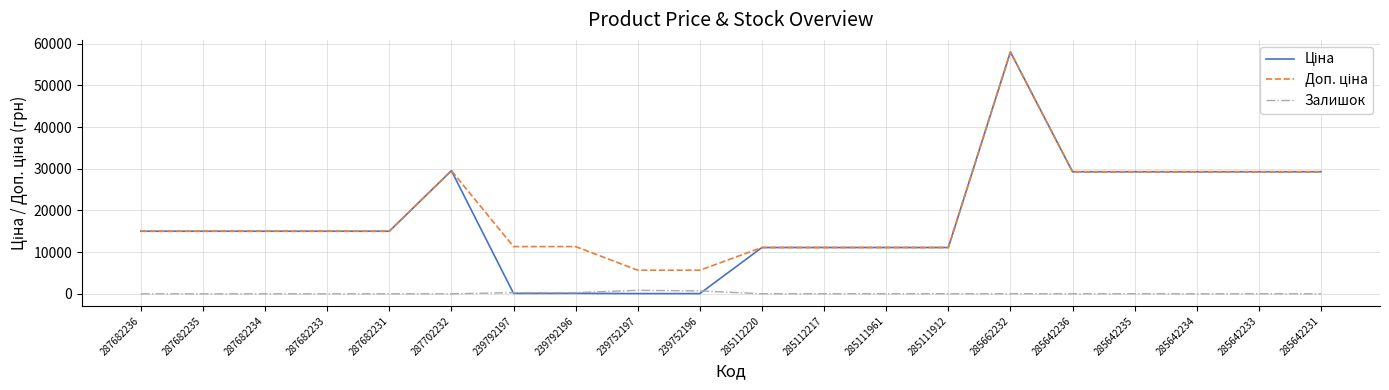

What is the total value across all series at 287682233?

30038.4